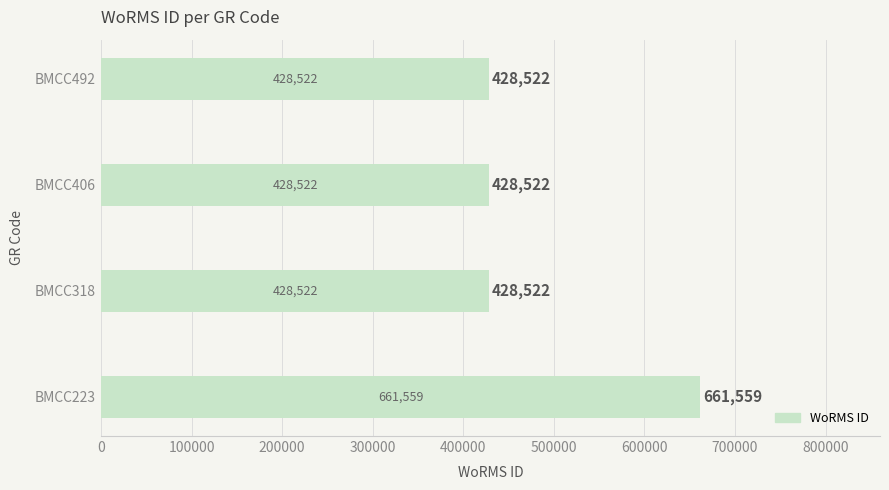

What is the minimum value shown in the chart?

428522